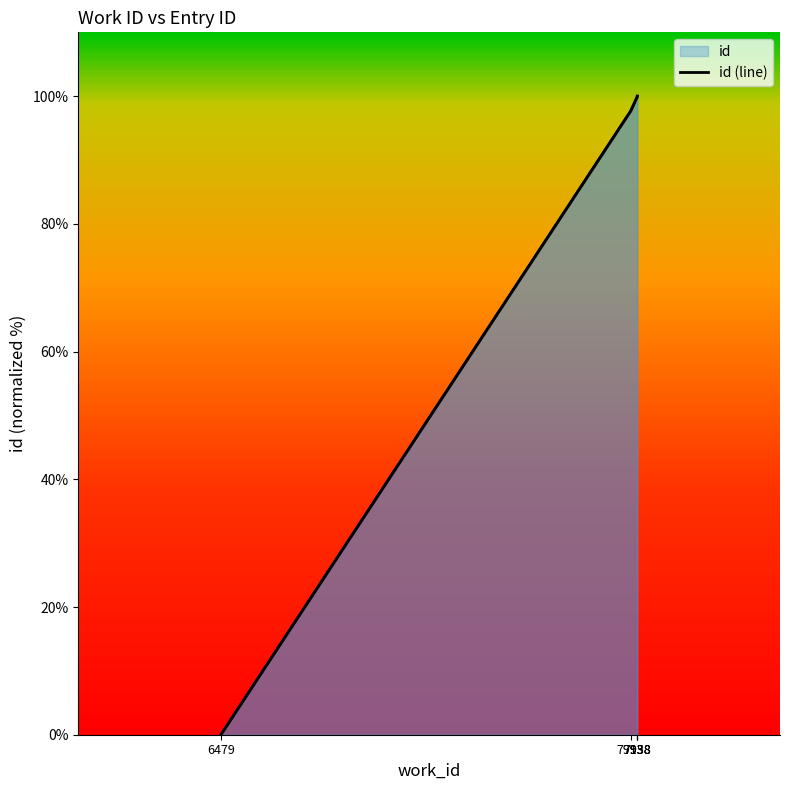

What is the difference between the values at 6479 and 7938?

99.9